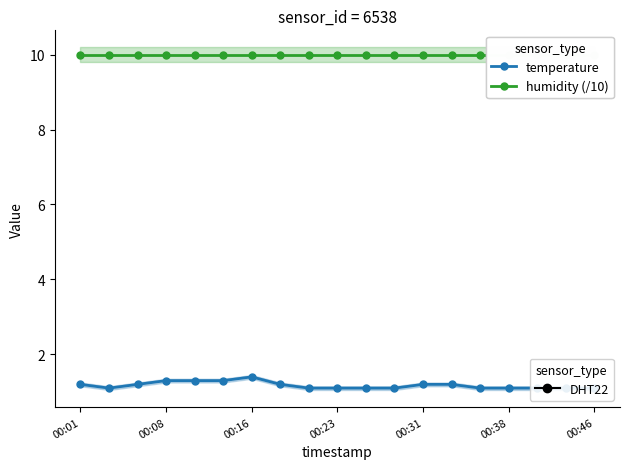

Does the chart display data point markers on the line(s)?

Yes